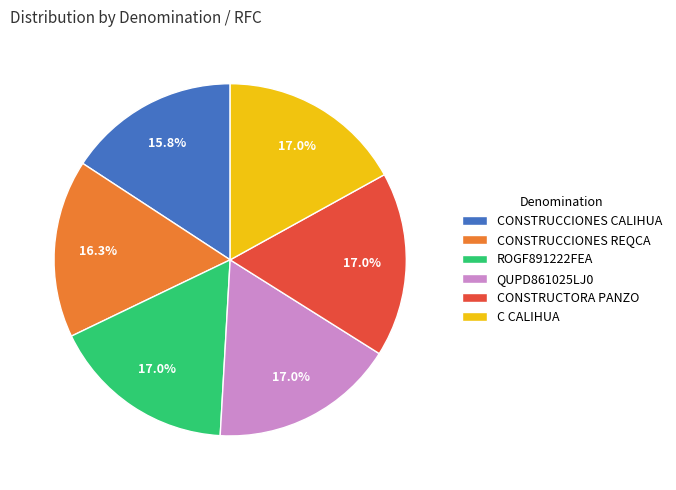

To the nearest percent, what is the combined percentage of CONSTRUCCIONES REQCA and CONSTRUCTORA PANZO?

33%